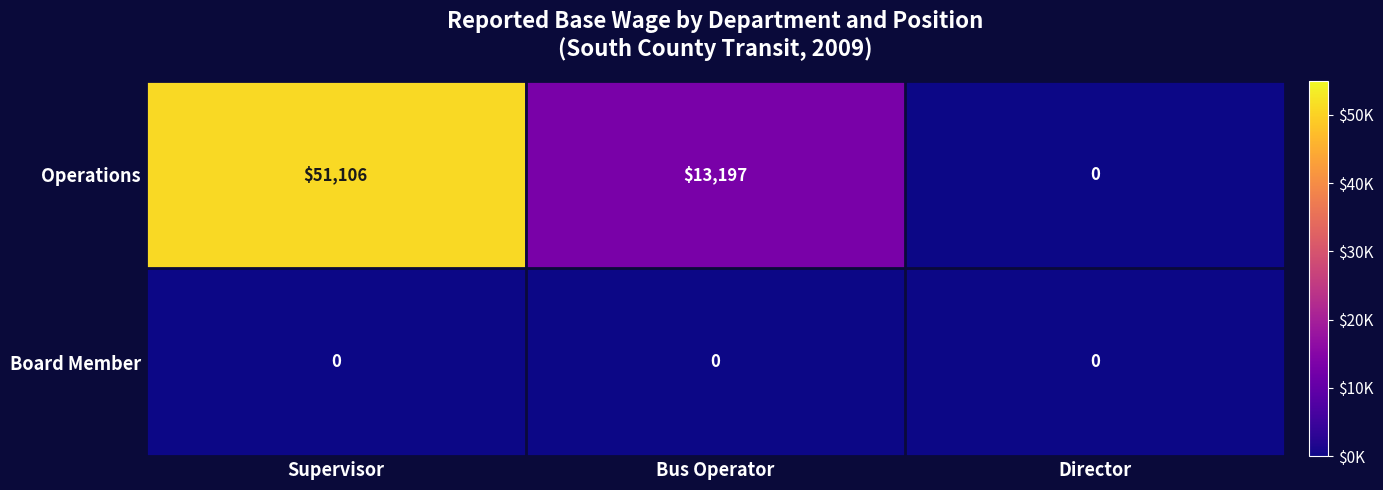

At which label is Operations closest to 25553?

Bus Operator